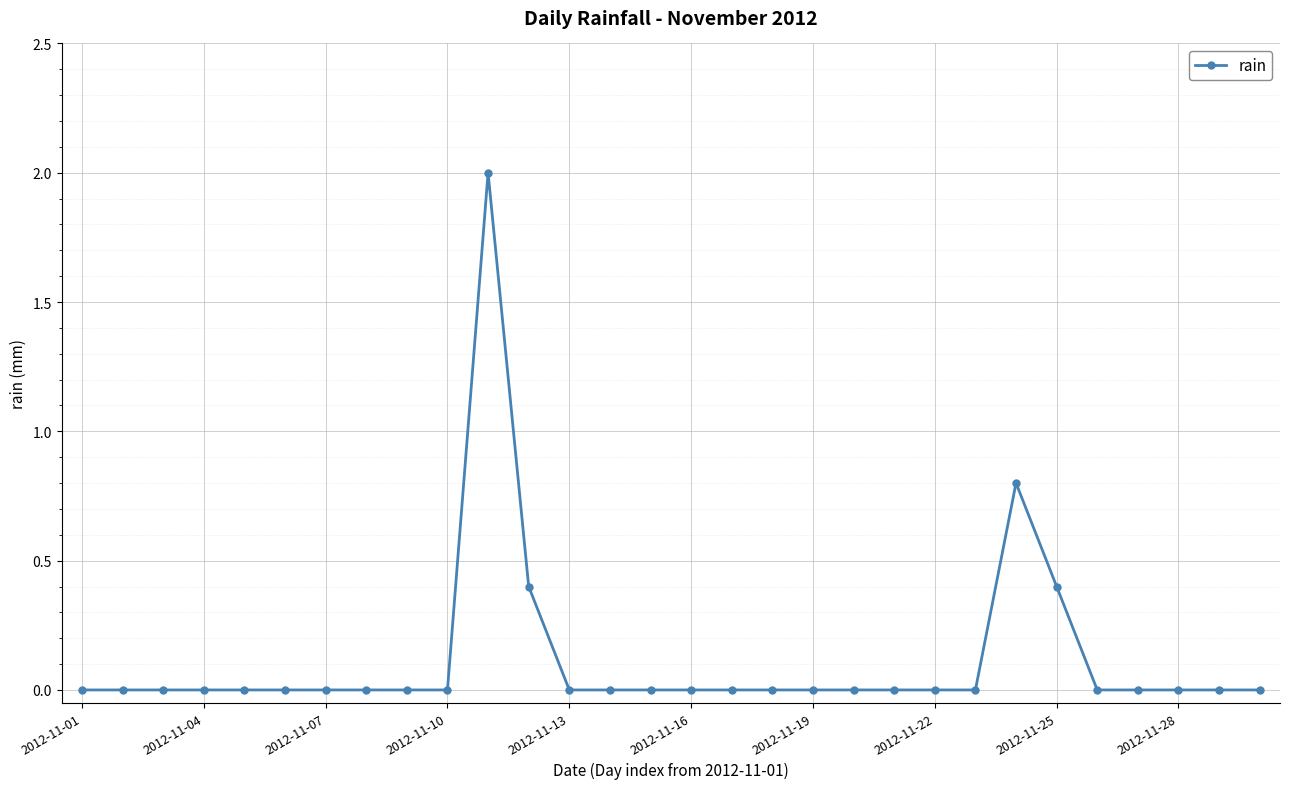

True or false: there are more than 1 points higher than both neighbors.

True